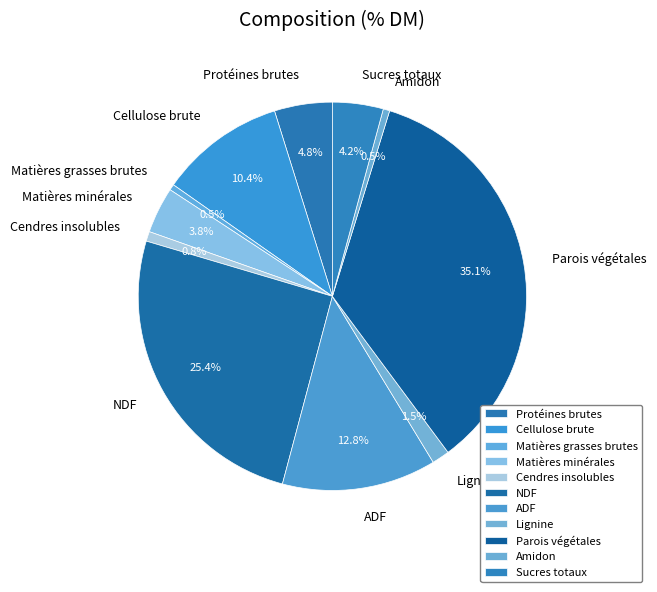

Which slice is the largest?

Parois végétales